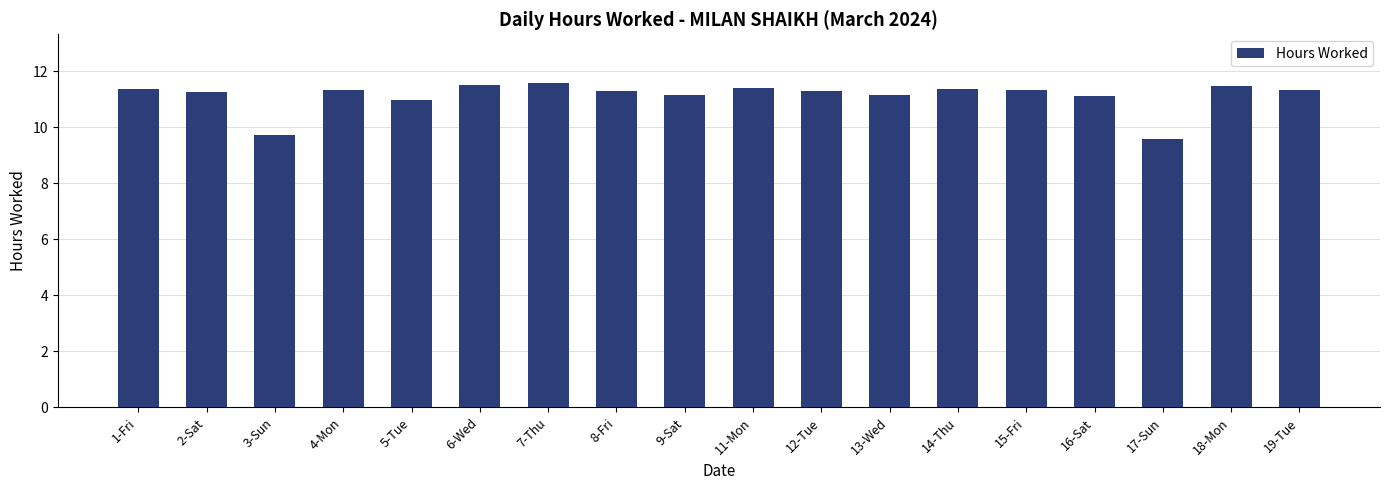

Approximately how many times larger is the value at 2-Sat compared to 17-Sun?

1.2